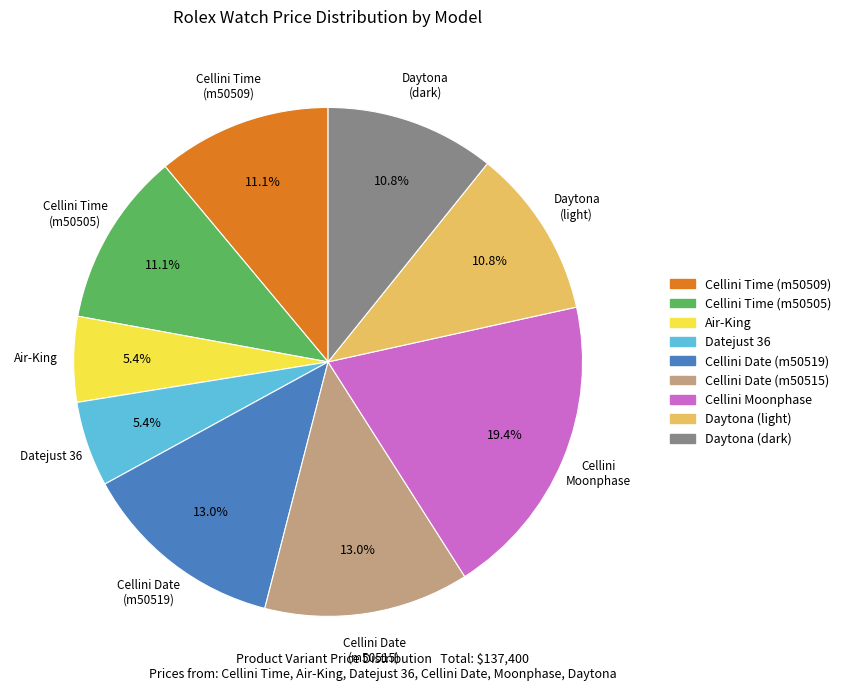

Does any single category account for the majority?

No